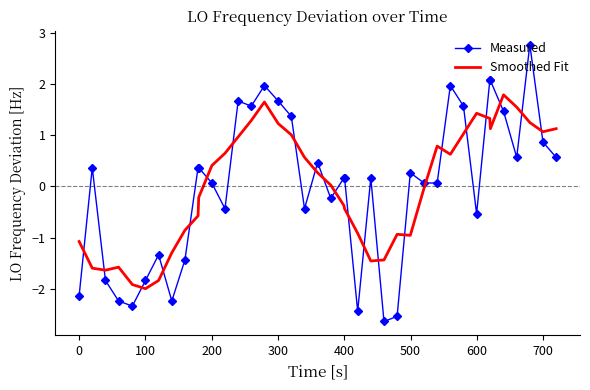

What is the greatest value displayed?

2.8